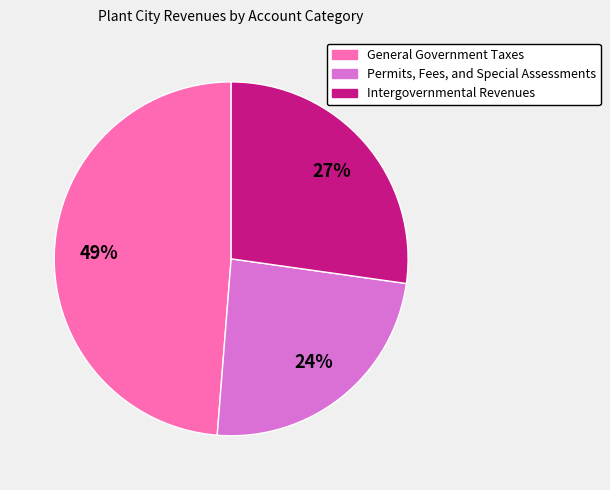

Between Permits, Fees, and Special Assessments and General Government Taxes, which is larger?

General Government Taxes